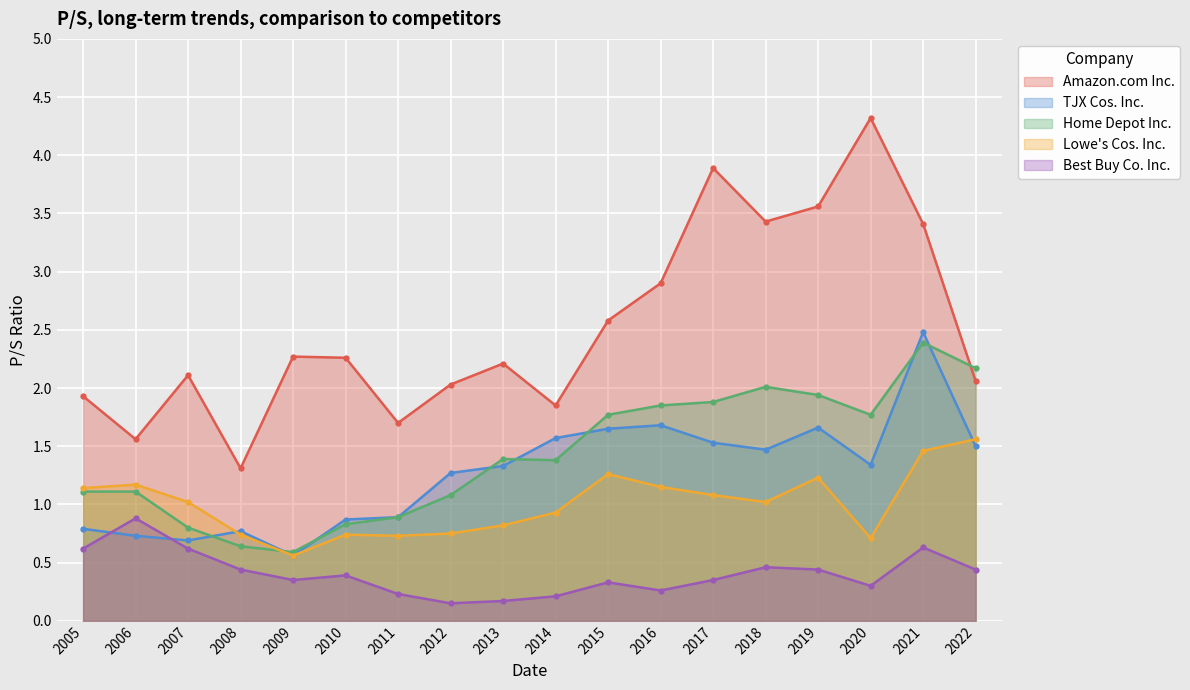

Rank the series by their maximum value, from highest to lowest.

Amazon.com Inc., TJX Cos. Inc., Home Depot Inc., Lowe's Cos. Inc., Best Buy Co. Inc.